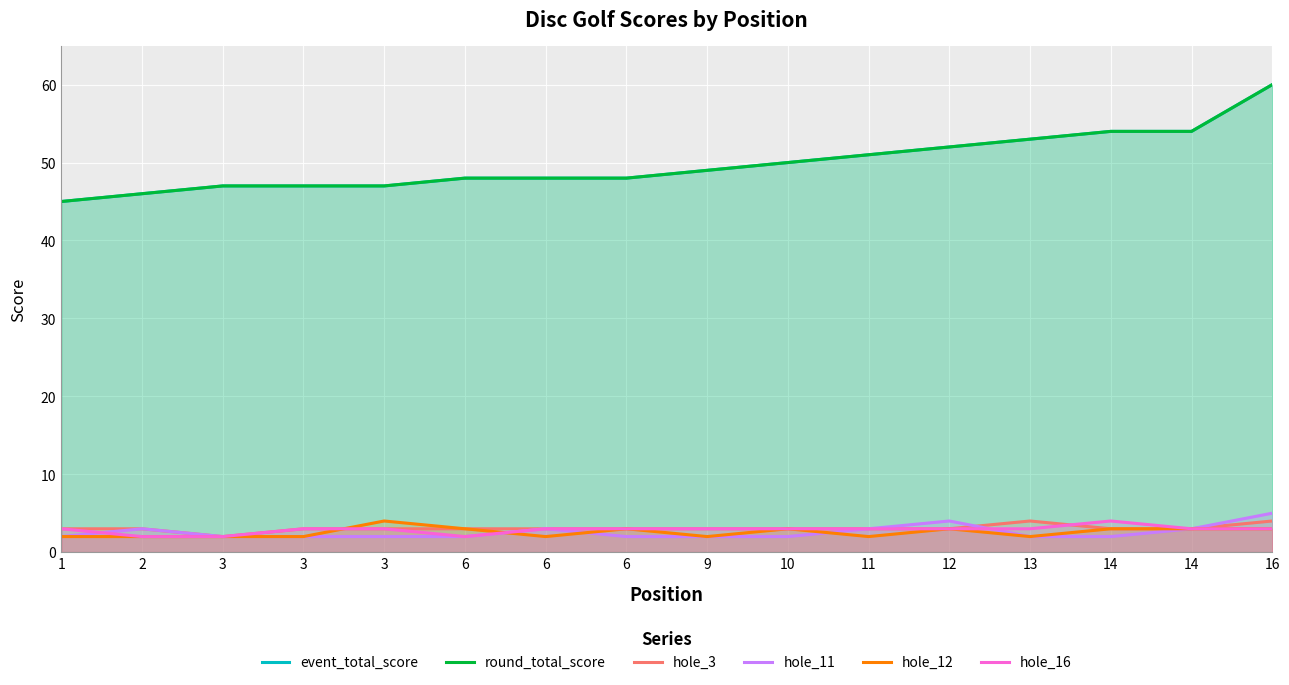

Is it true that event_total_score equals 54 at 14?

True